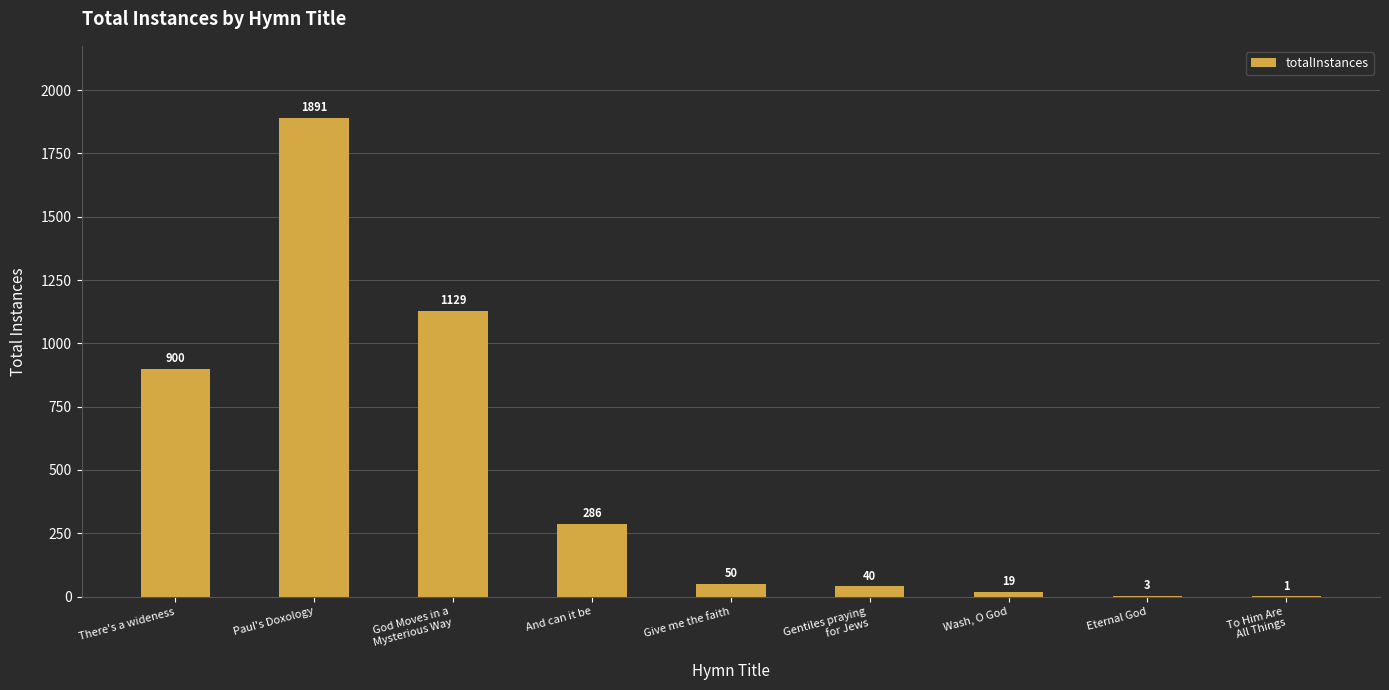

Which label corresponds to the largest value in the chart?

Paul's Doxology